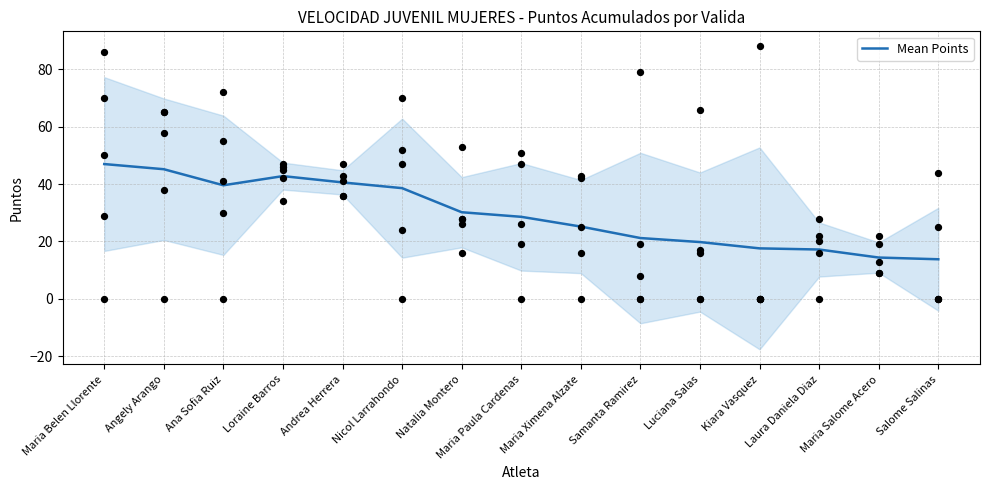

What is the change in value from Maria Belen Llorente to Laura Daniela Diaz?

-29.8